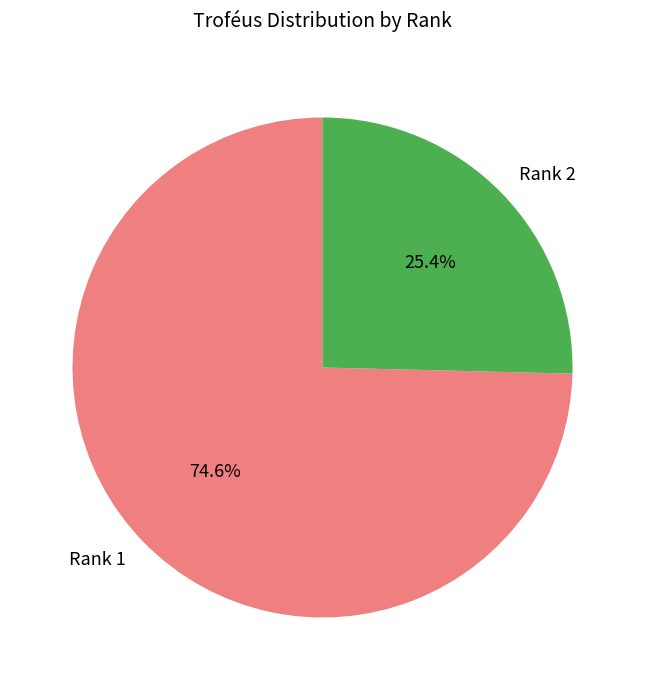

To the nearest percent, what percentage of the pie is Rank 1?

75%